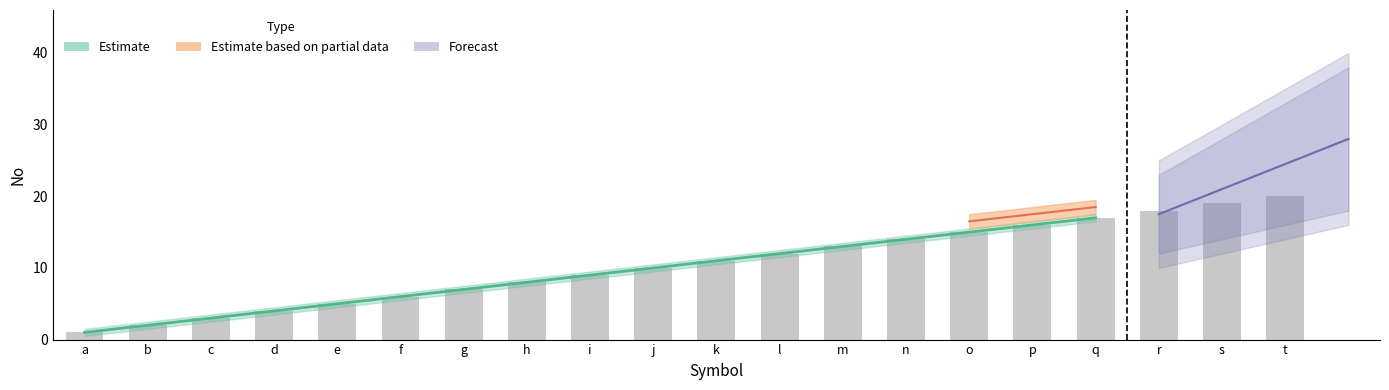

At which category does the chart reach its minimum across all series?

a